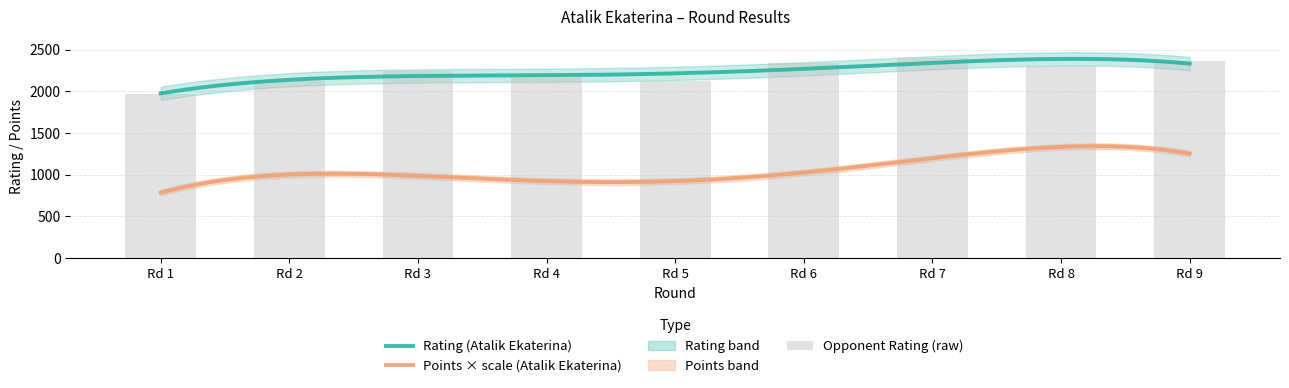

What is the minimum value for Points × scale (Atalik Ekaterina)?

784.6